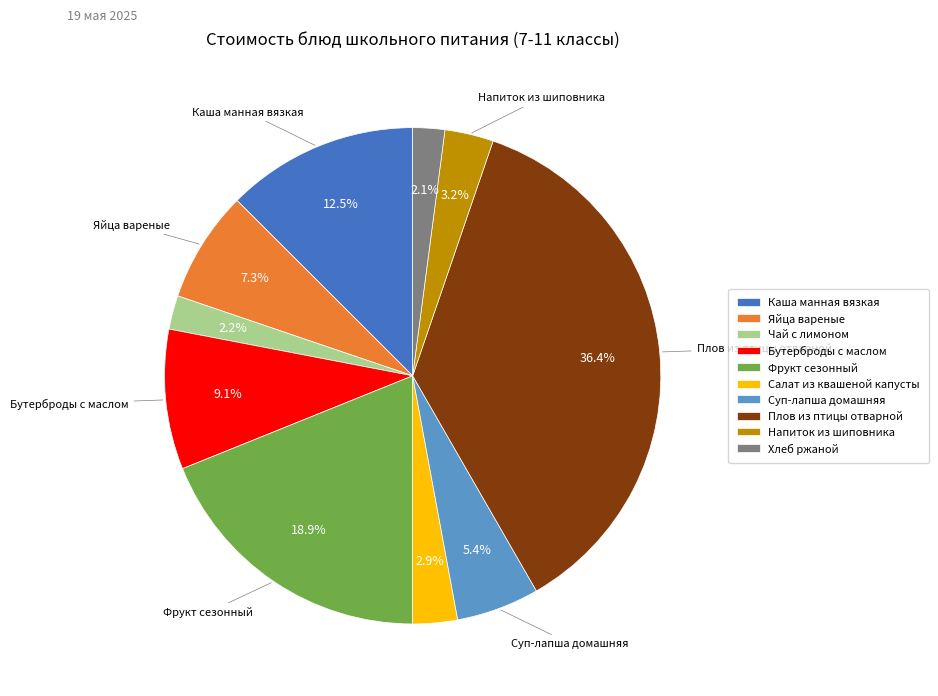

Combined, do Чай с лимоном and Плов из птицы отварной account for over 50%?

No